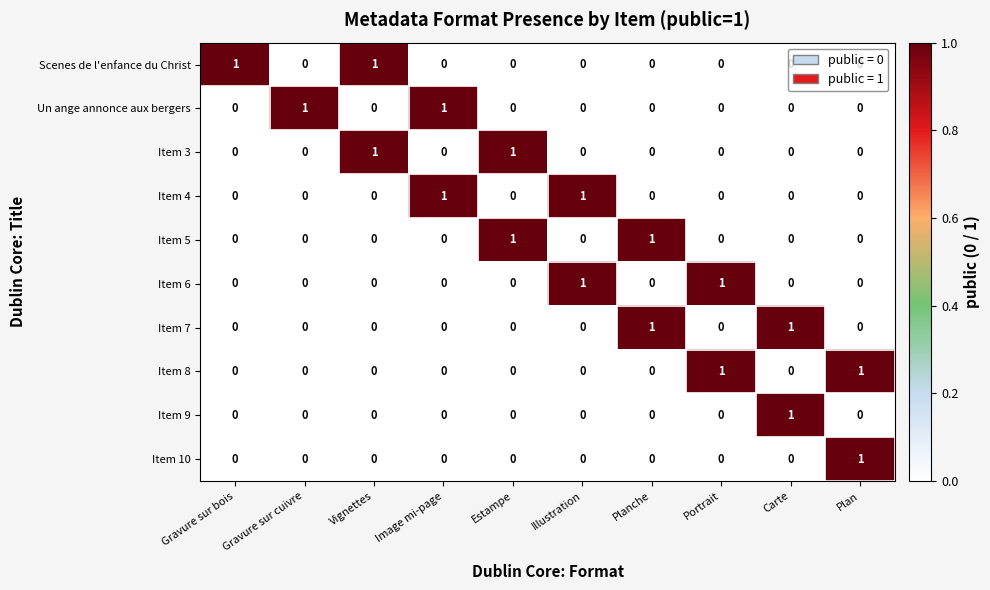

Count the number of data series in this chart.

10